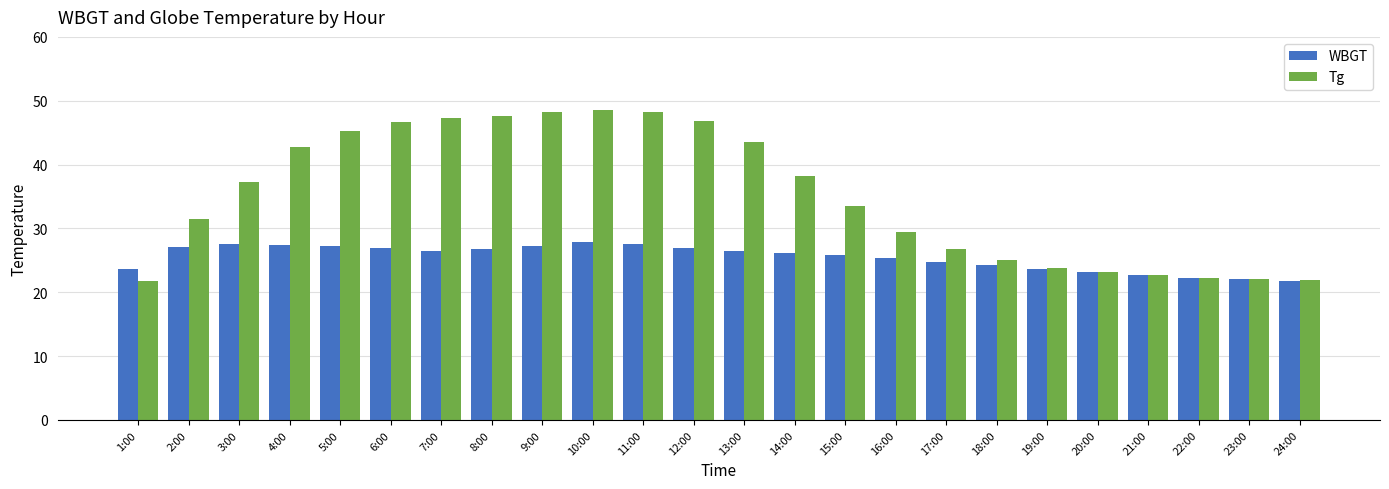

How many groups of bars are there?

24